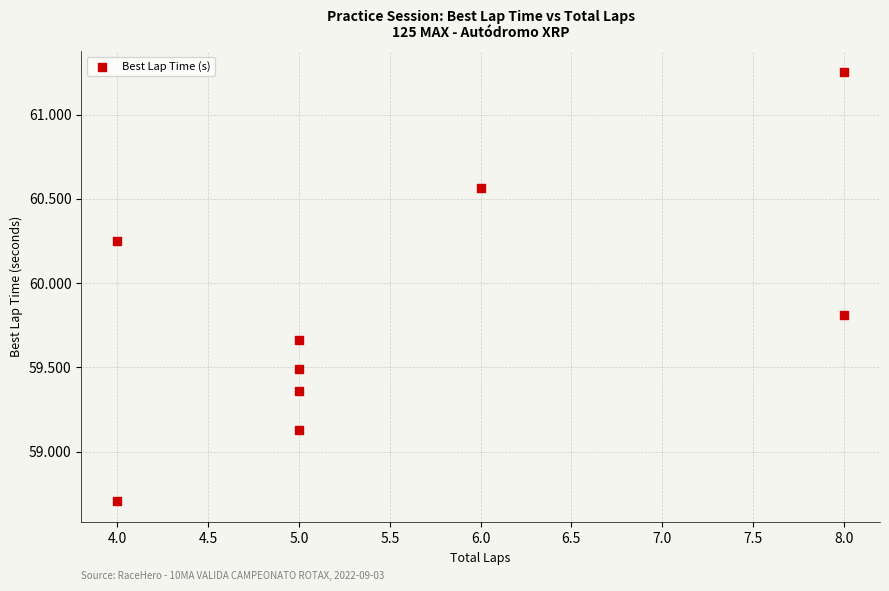

What is the range of X values (max minus min)?

4.0